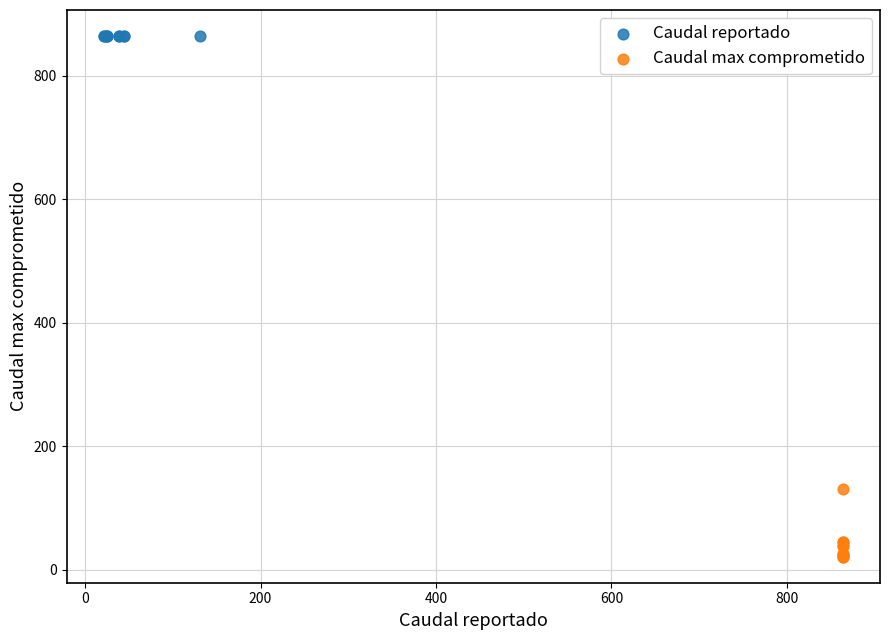

Which series reaches the maximum Y coordinate?

Caudal reportado